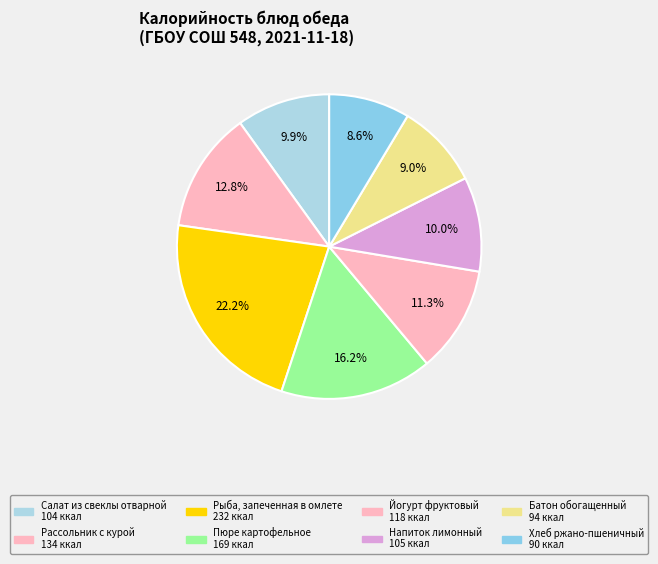

Does any single category account for the majority?

No